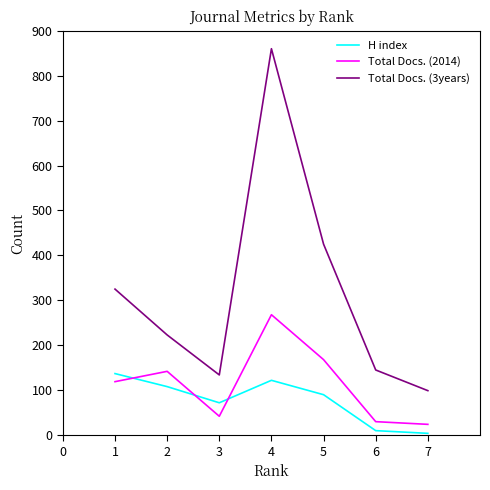

What is the maximum value shown in the chart?

860